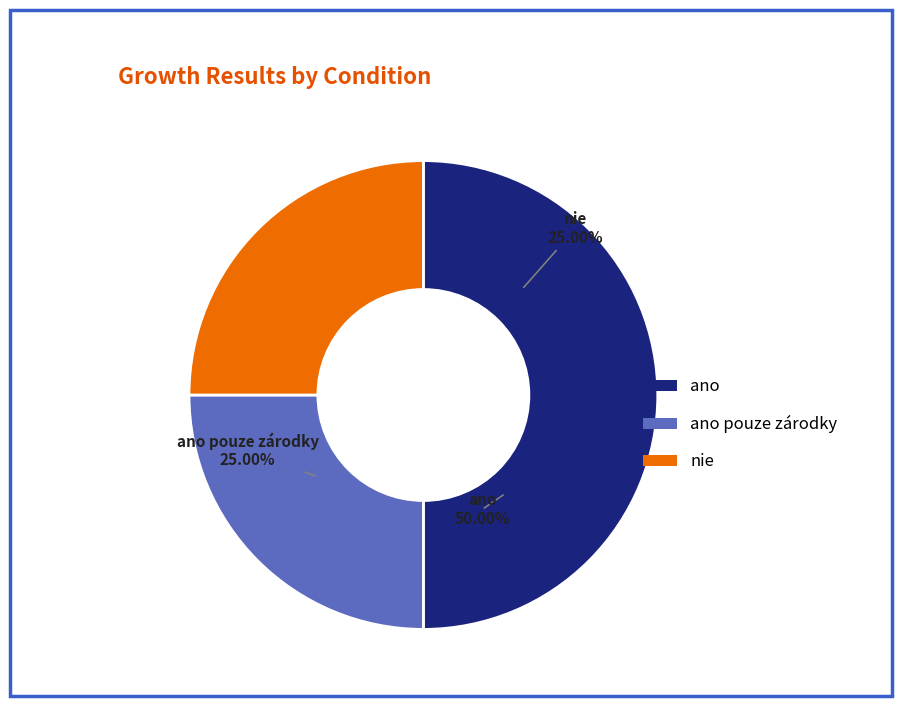

To the nearest percent, what is the difference between the ano and ano pouze zárodky slice percentages?

25%